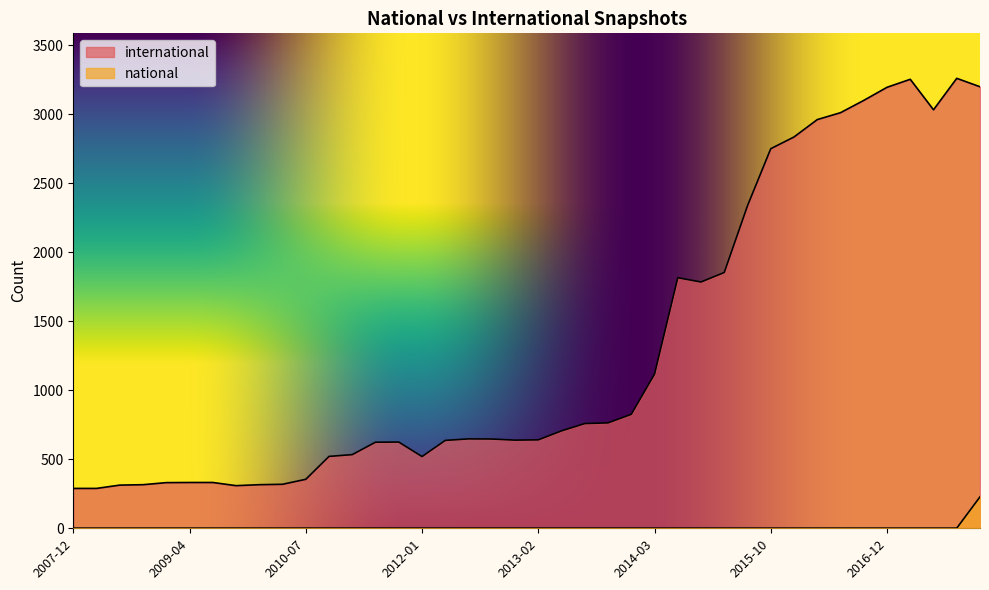

True or false: international and national intersect in this chart.

False